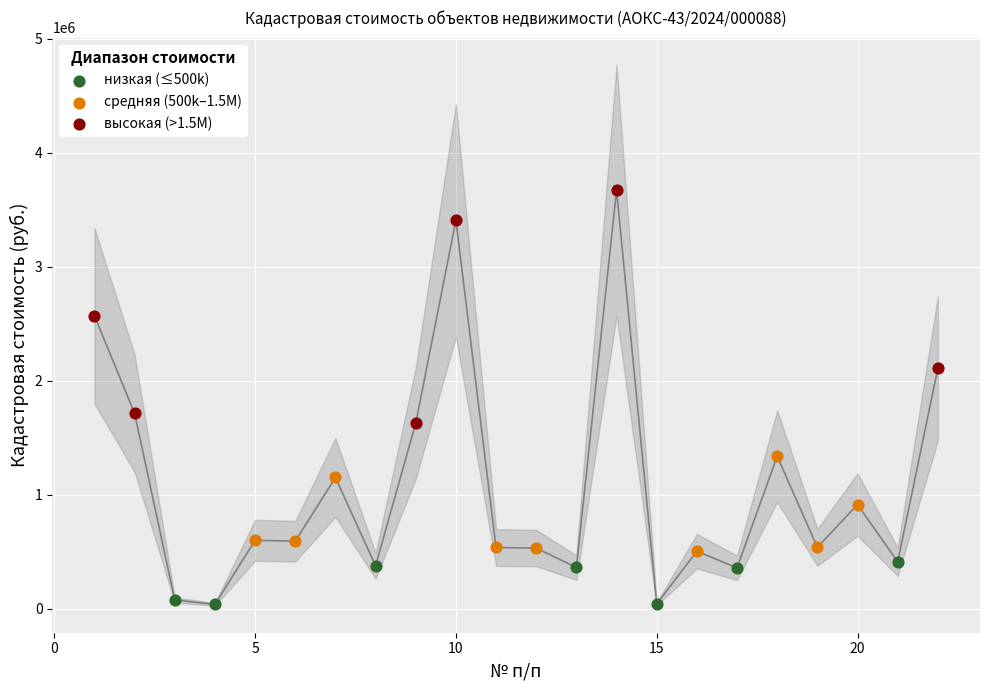

Which series contains the highest Y value?

высокая (>1.5M)